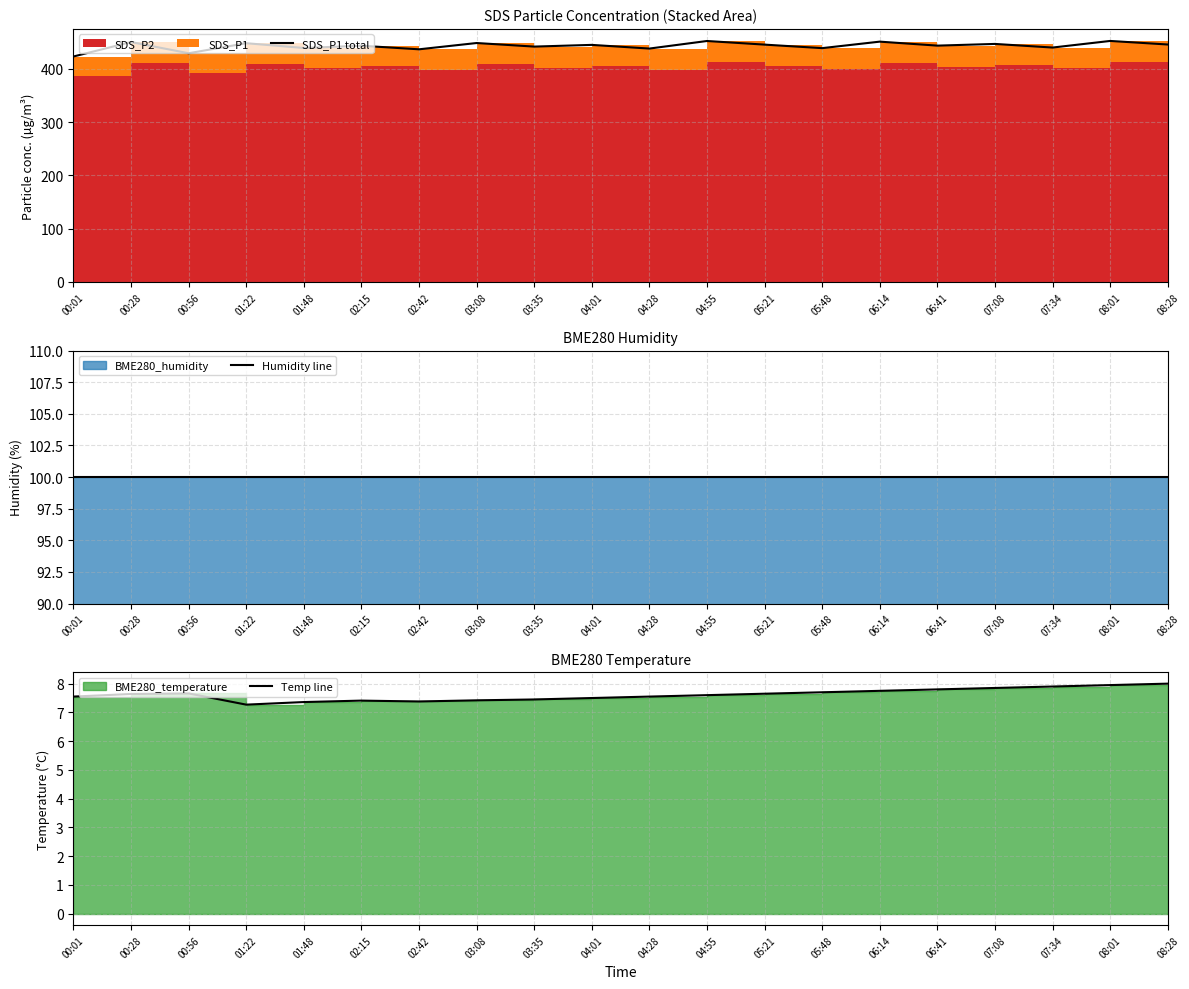

At which category is the sum across all series the highest?

08:01